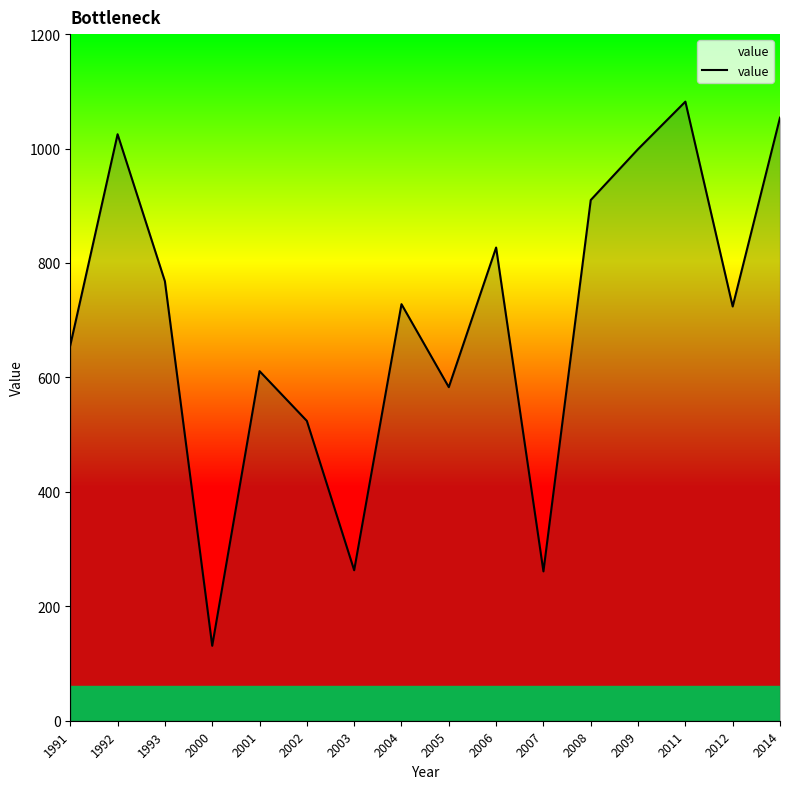

Between 1992 and 2003, which is larger?

1992